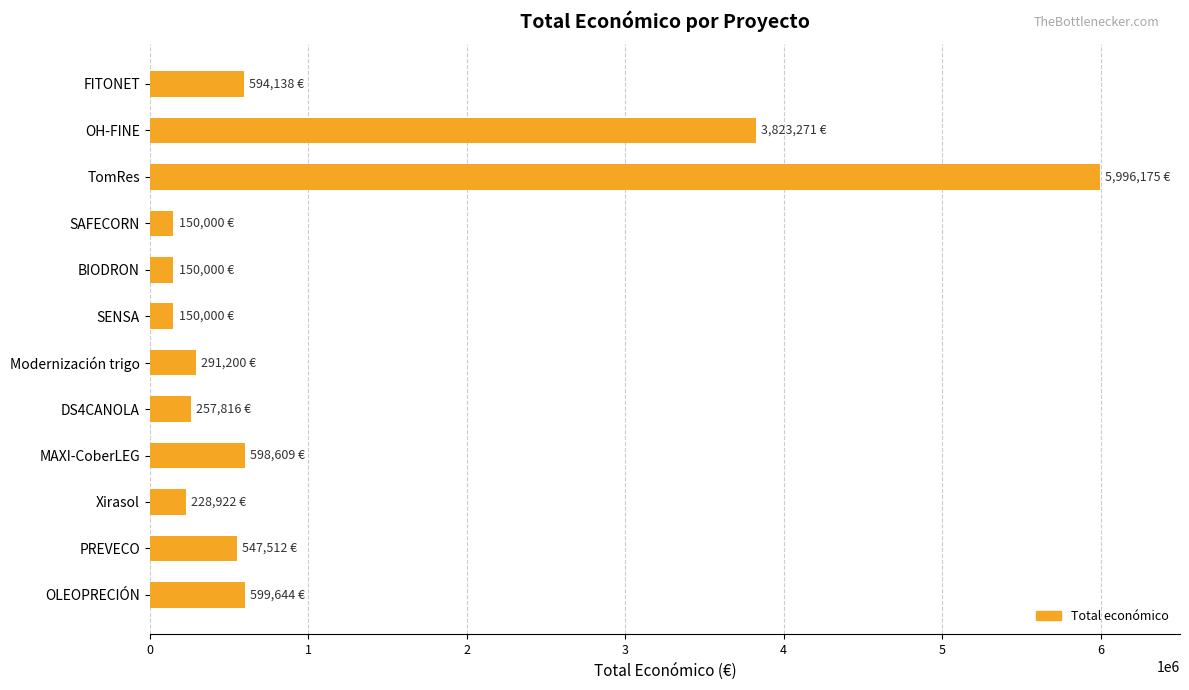

What is the label of the 7th bar from the bottom?

SENSA